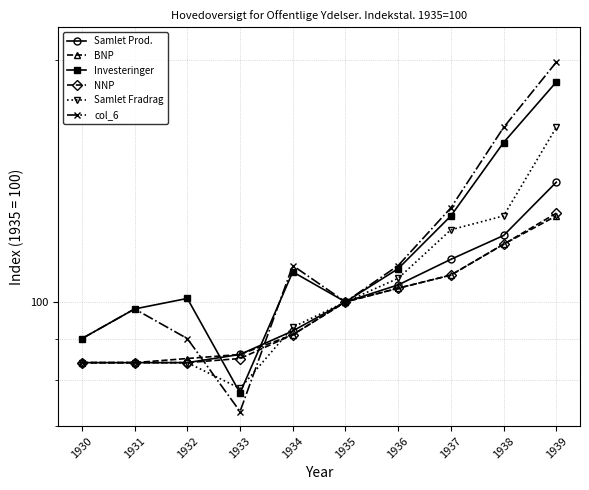

True or false: NNP and BNP intersect in this chart.

False